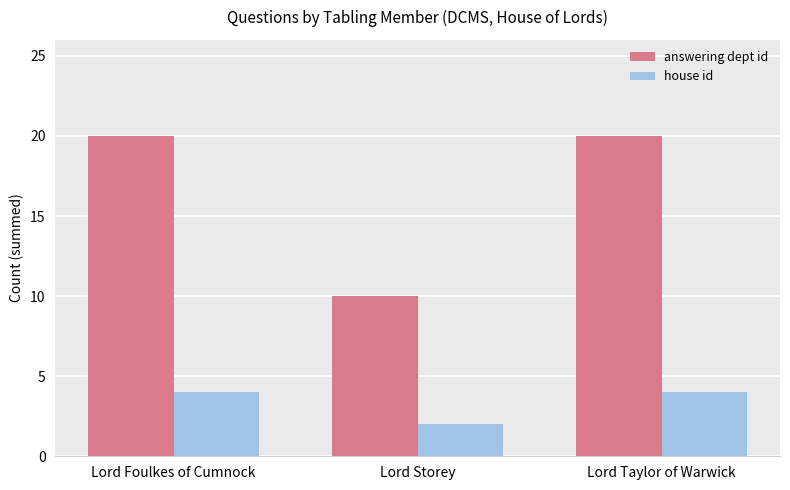

What are all the series names shown in the legend?

answering dept id, house id